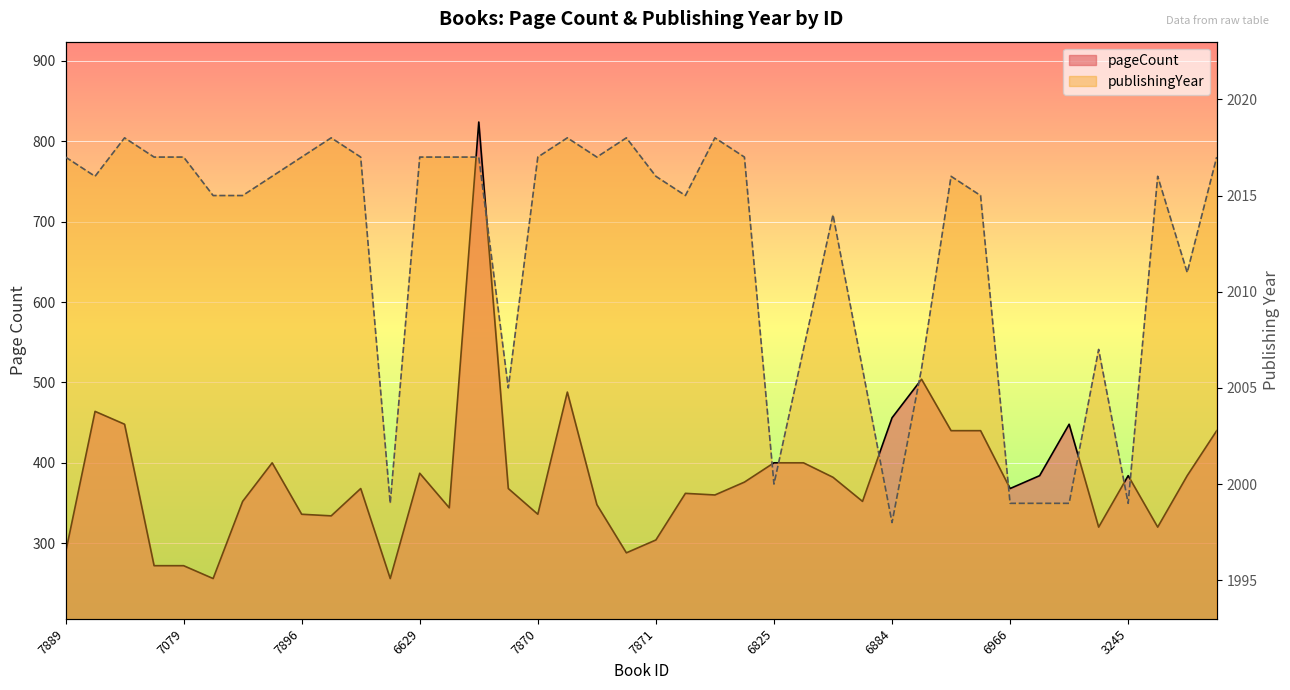

What is the maximum value for publishingYear?

2018